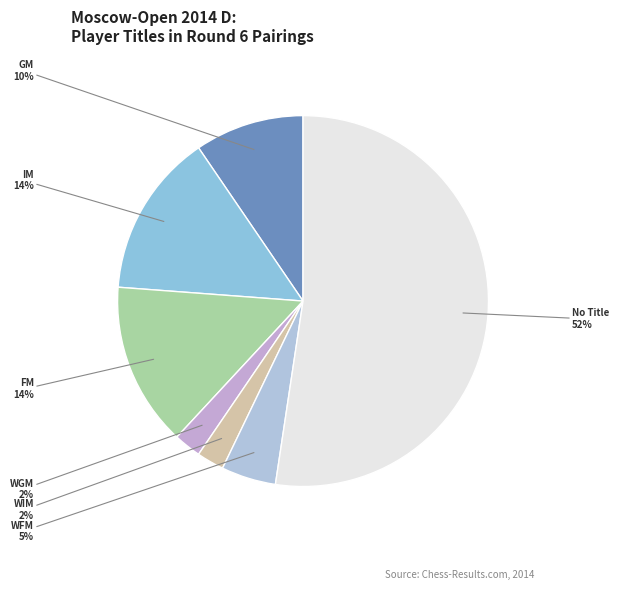

Is it true that WGM is 17% of the pie?

False